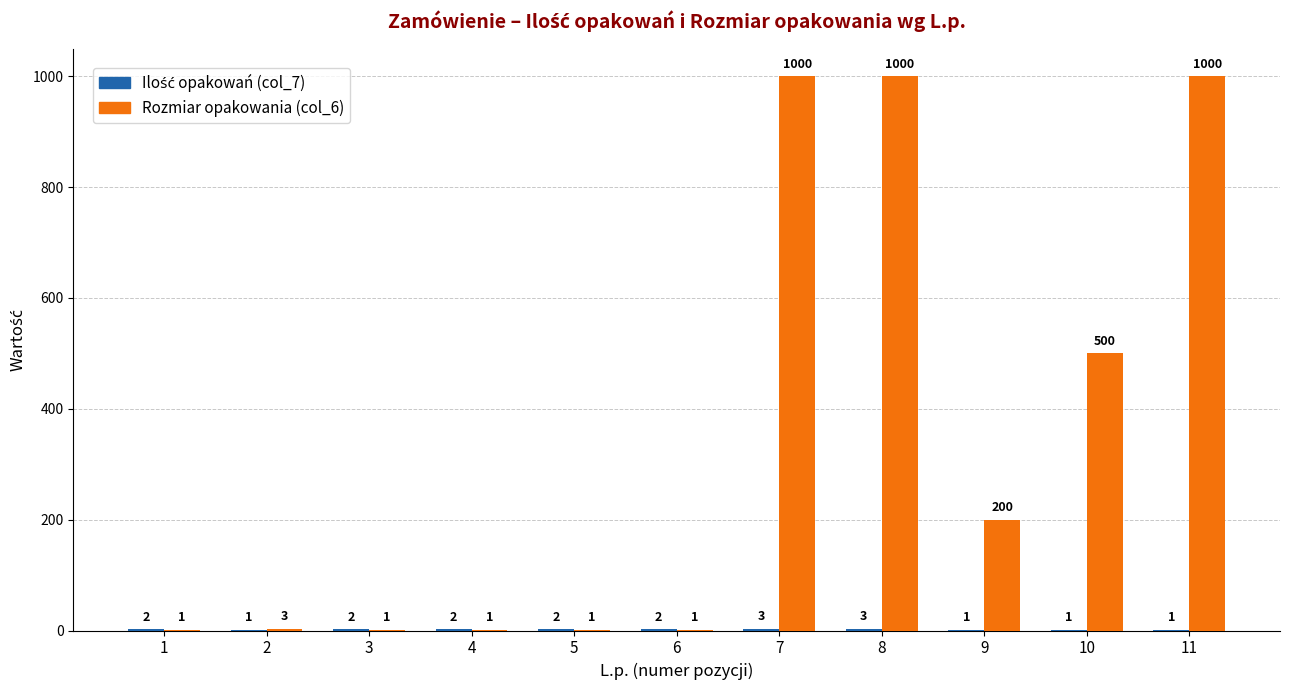

How many groups of bars are there?

11